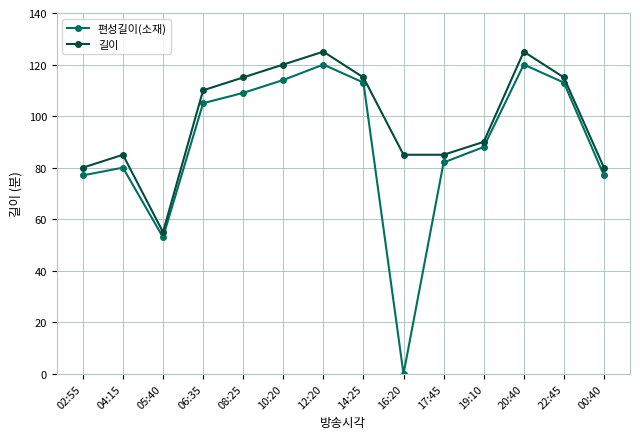

Where is the first local maximum for 편성길이(소재)?

04:15